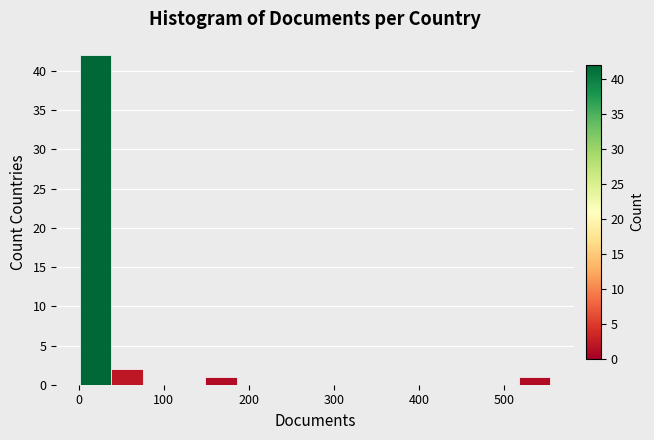

Read against the x-axis, roughly where is the centre of the tallest bar?

20